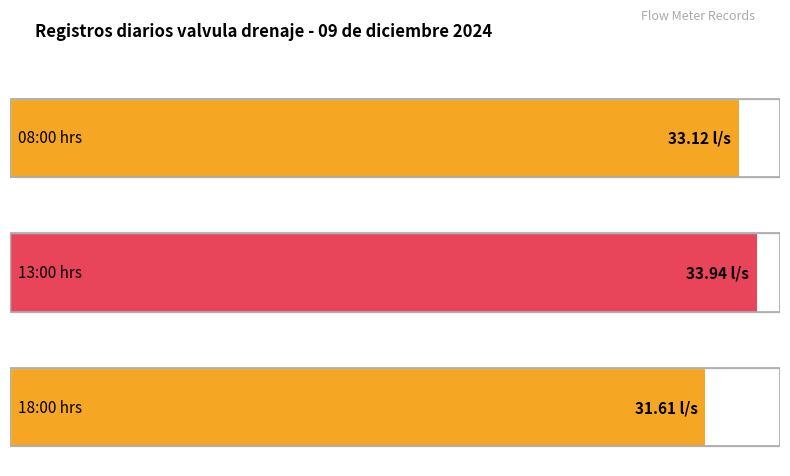

What is the difference between the values at 08:00:00 and 13:00:00?

0.8